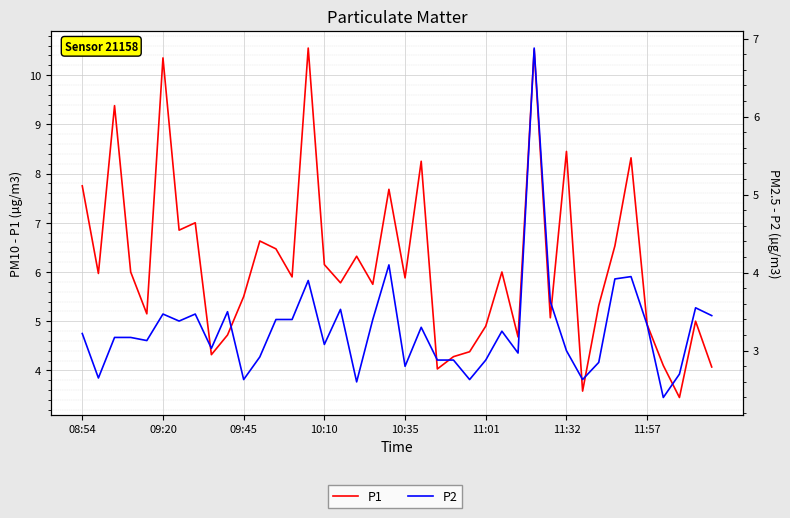

What is the label of the 12th point from the right?

28